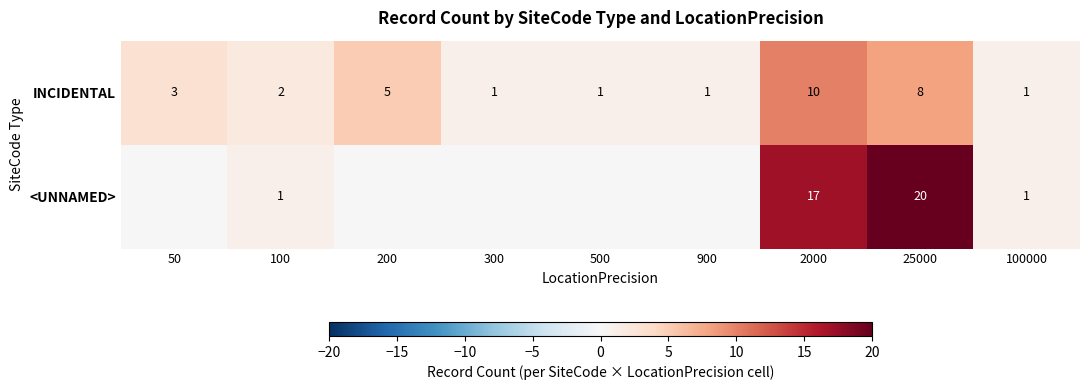

What is the spread (max minus min) of values at 100?

1